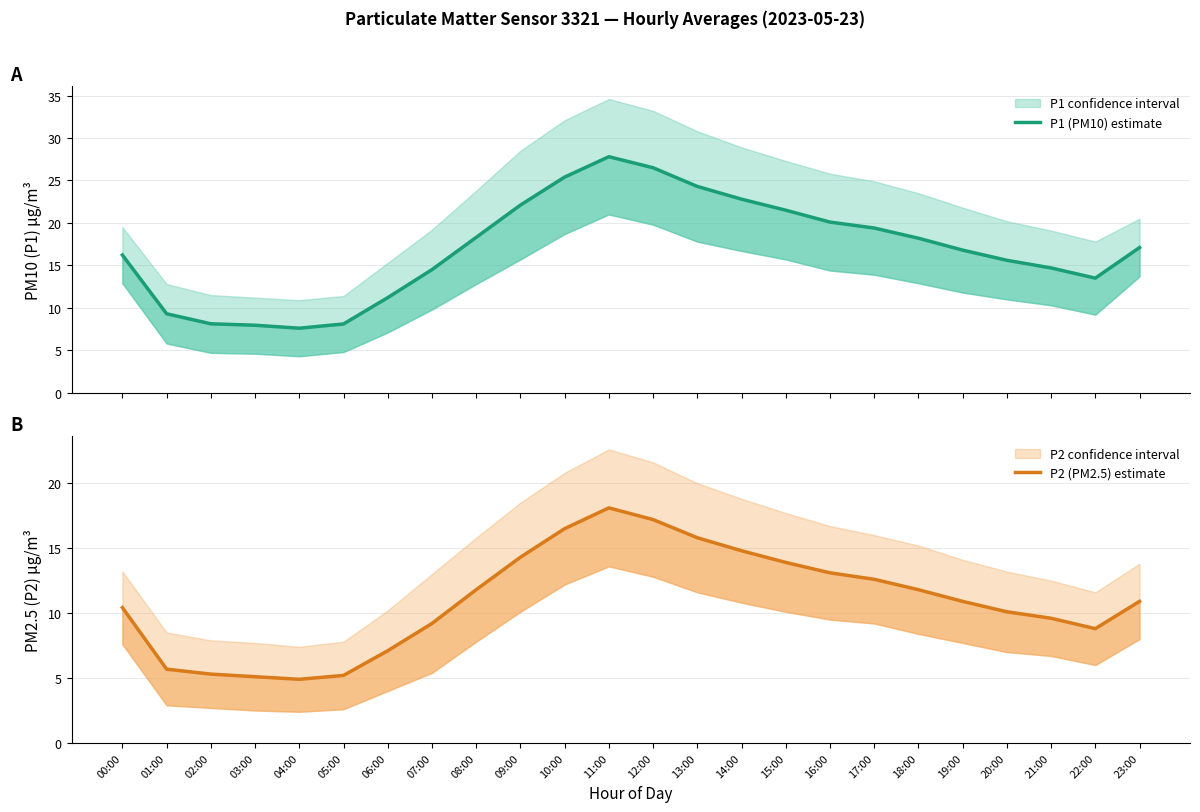

What is the maximum value shown in the chart?

27.8